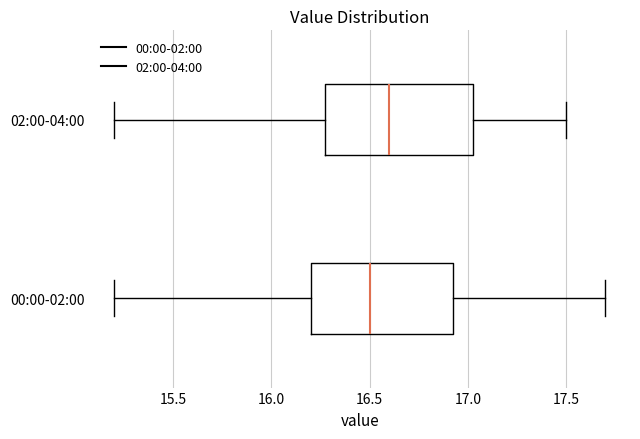

Reading bottom to top, transcribe this box plot: for each box, give where its median line is, the range the box spans, and where its two whiskers end, as read against the x-axis. The values are not printed on the chart, so give them approximately, as read against the axis.

00:00-02:00: median 16.50, box 16.20 to 16.95, whiskers 15.20 to 17.70
02:00-04:00: median 16.60, box 16.30 to 17.05, whiskers 15.20 to 17.50